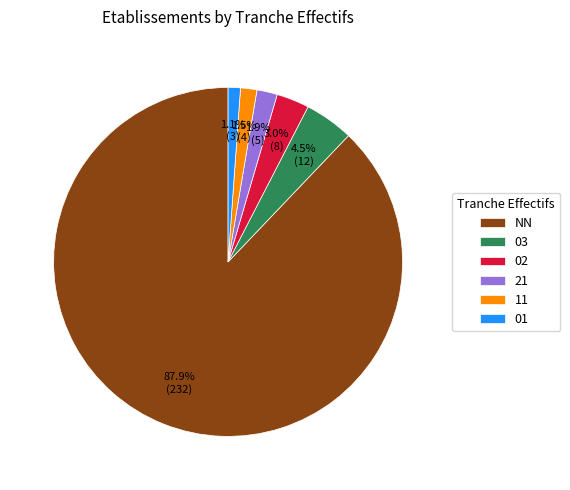

Is there any slice that represents more than half of the pie?

Yes